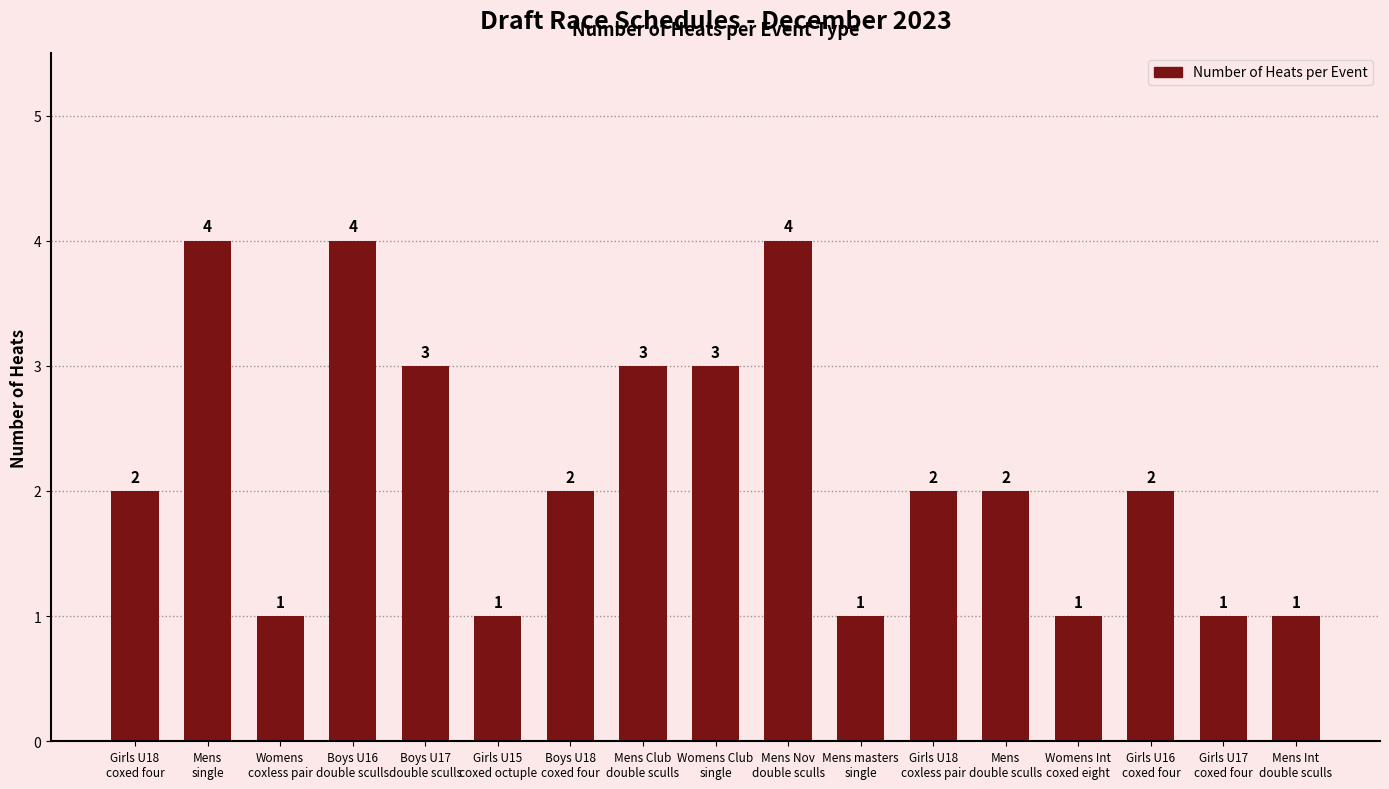

How many data points are less than 2?

6